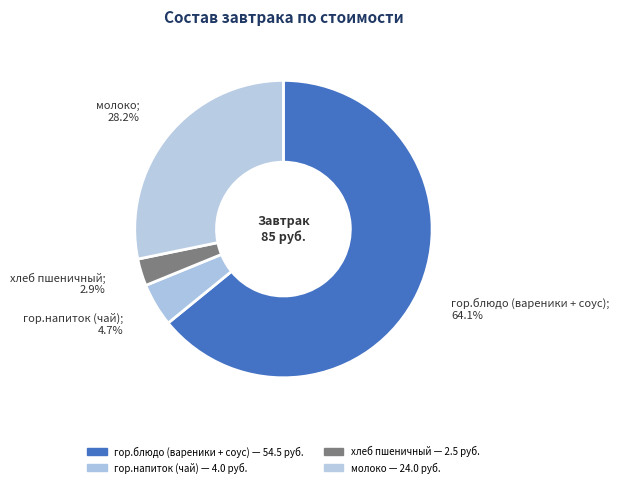

Is it true that гор.блюдо (вареники + соус) is 64% of the pie?

True